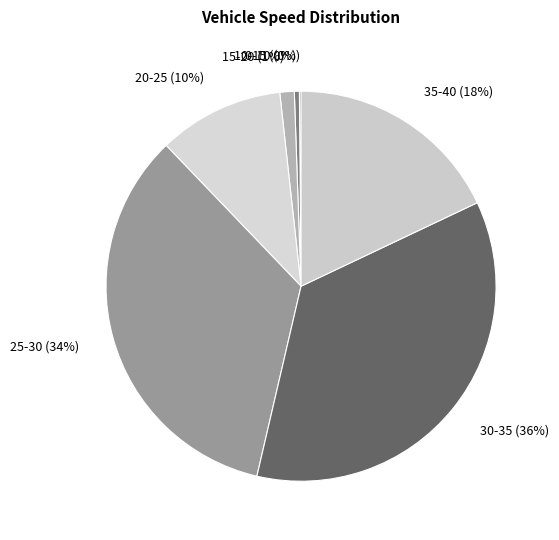

To the nearest percent, what is the average slice percentage?

14%